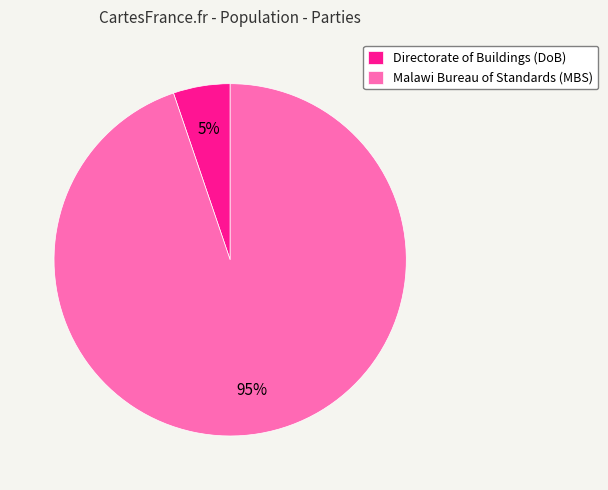

Between Malawi Bureau of Standards (MBS) and Directorate of Buildings (DoB), which is larger?

Malawi Bureau of Standards (MBS)